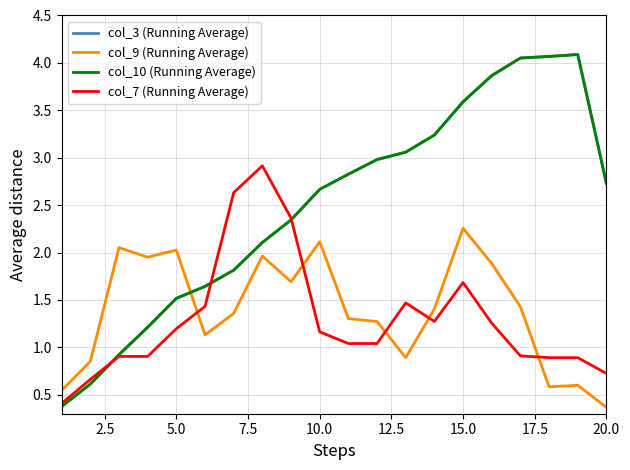

Where does the col_3 (Running Average) series first go above 2?

17.5